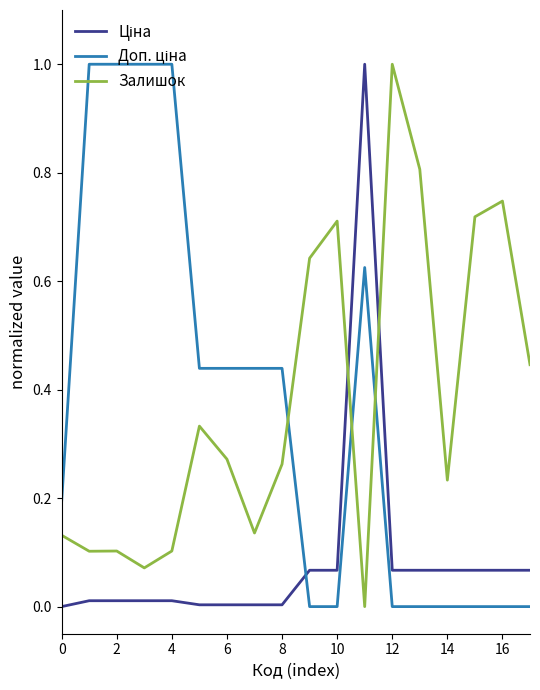

What is the difference between the maximum and minimum values in the Залишок series?

1.0